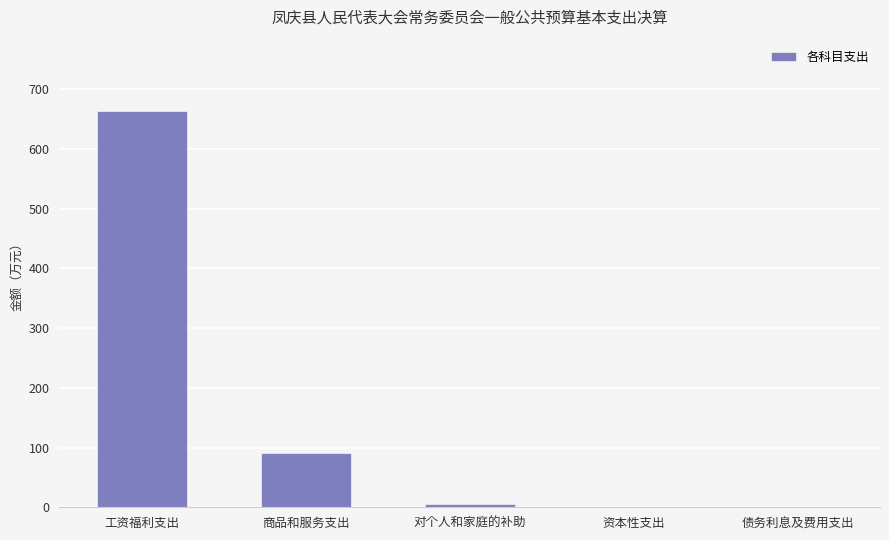

What is the sum of all values?

759.5